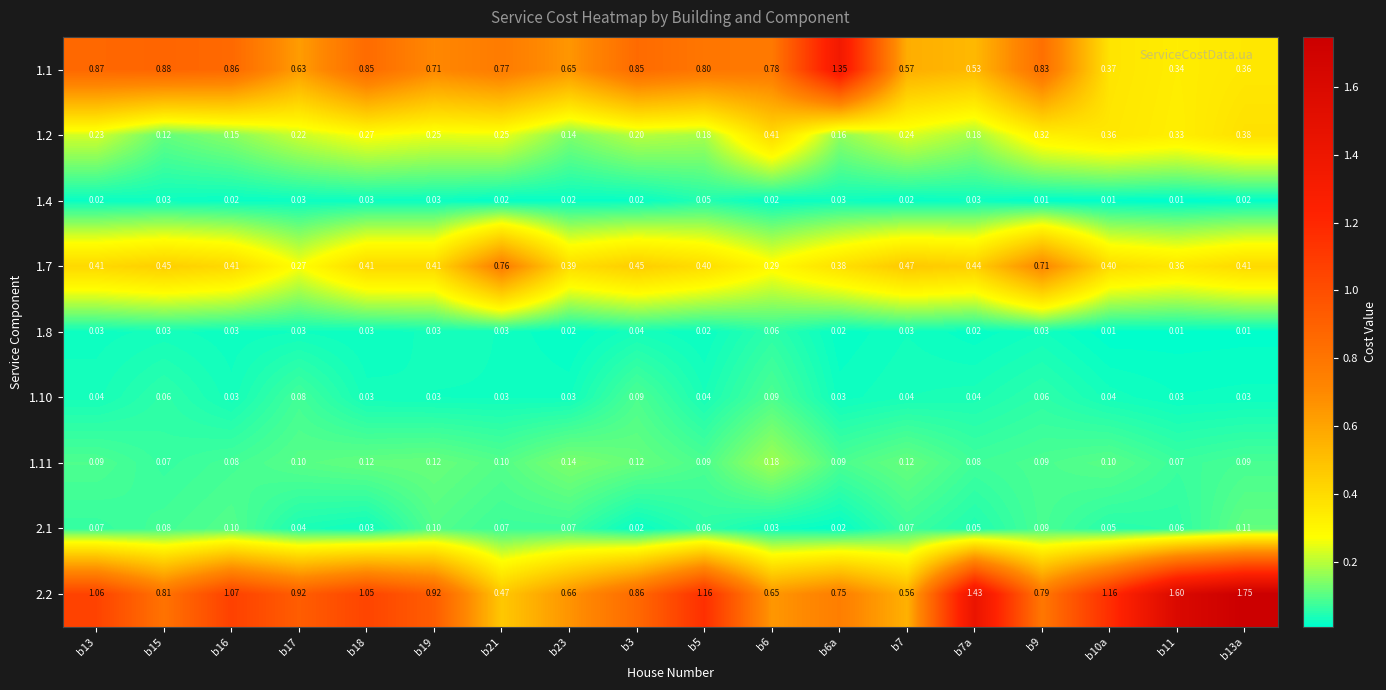

Is the value of 1.2 at b15 greater than the value of 2.2 at b10a?

No